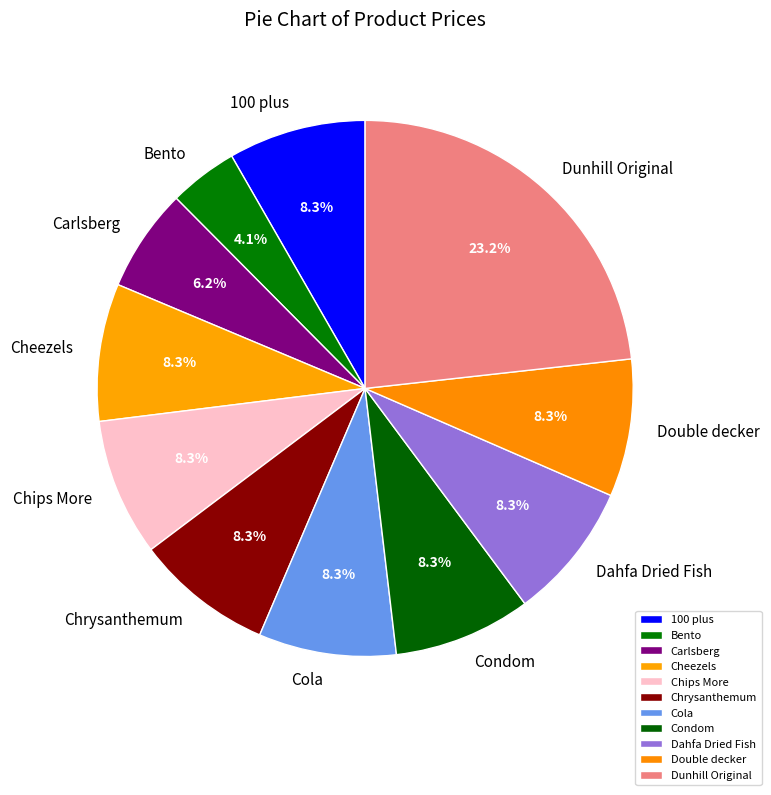

Is Dunhill Original the majority of the pie?

No